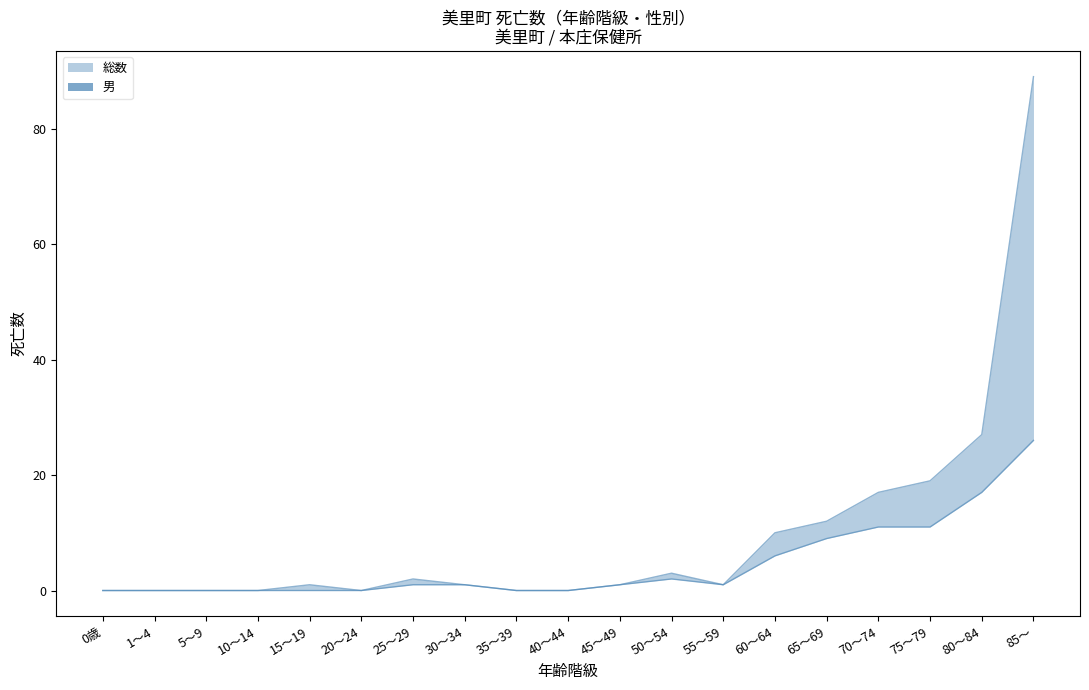

What are all the series names shown in the legend?

総数 (line), 男 (line)